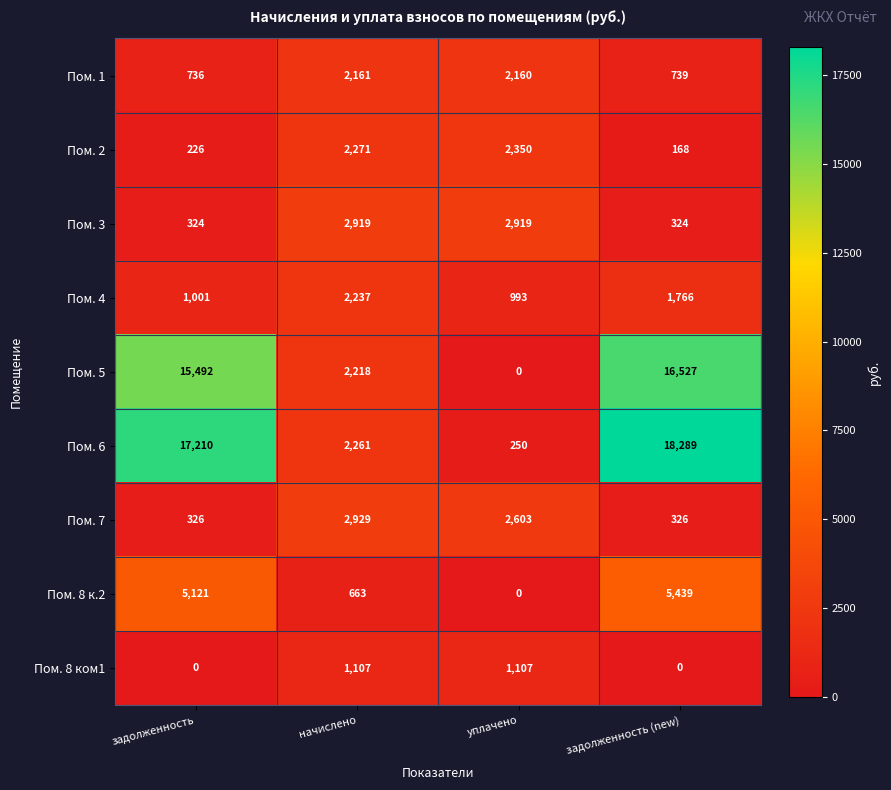

Is the value of Пом. 8 к.2 at начислено greater than the value of Пом. 1 at задолженность (new)?

No